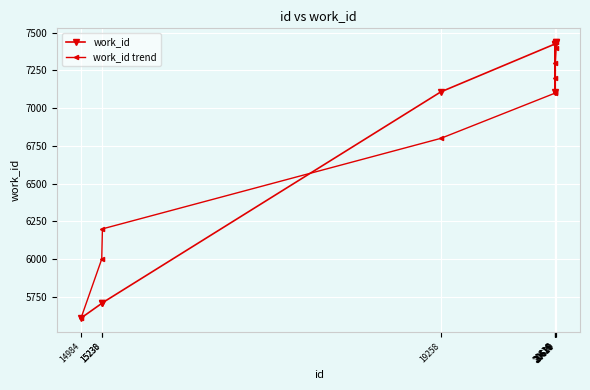

What is the difference between the highest and lowest values at 15230?

294